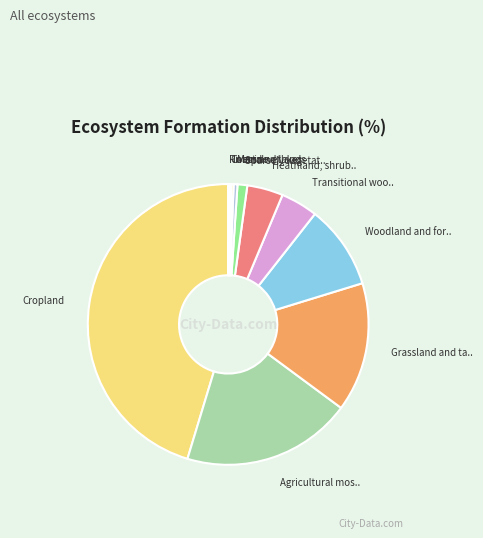

What is the smallest slice in the pie chart?

Rivers and lakes